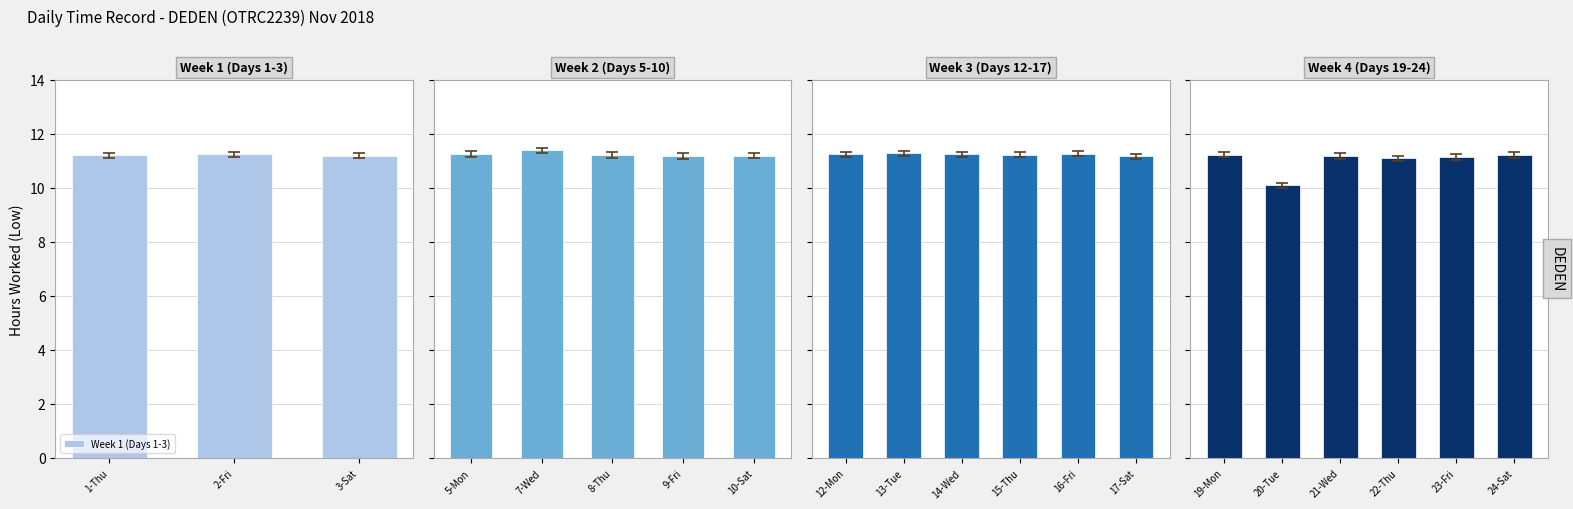

Where does the Low (hours worked) series first go above 11?

1-Thu